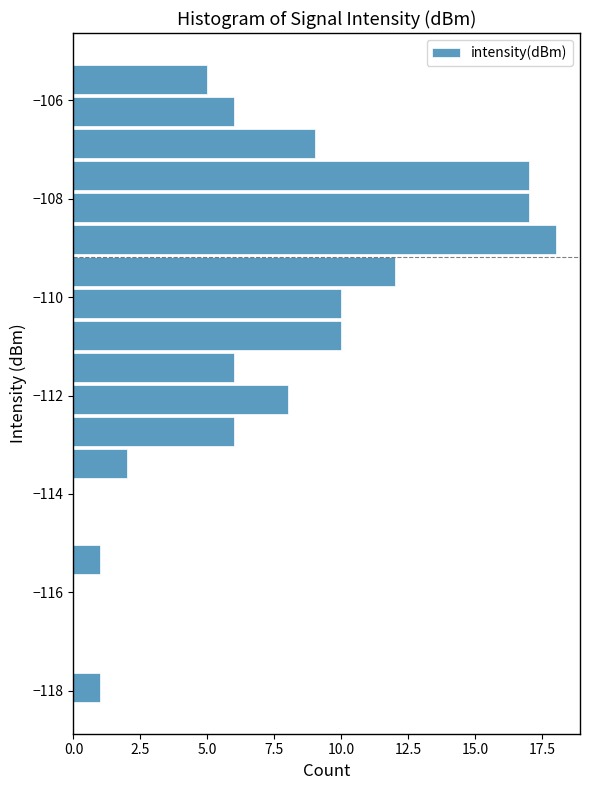

Around what value on the y-axis is the longest bar? Give the approximate position of its centre, as read against the axis.

-108.8